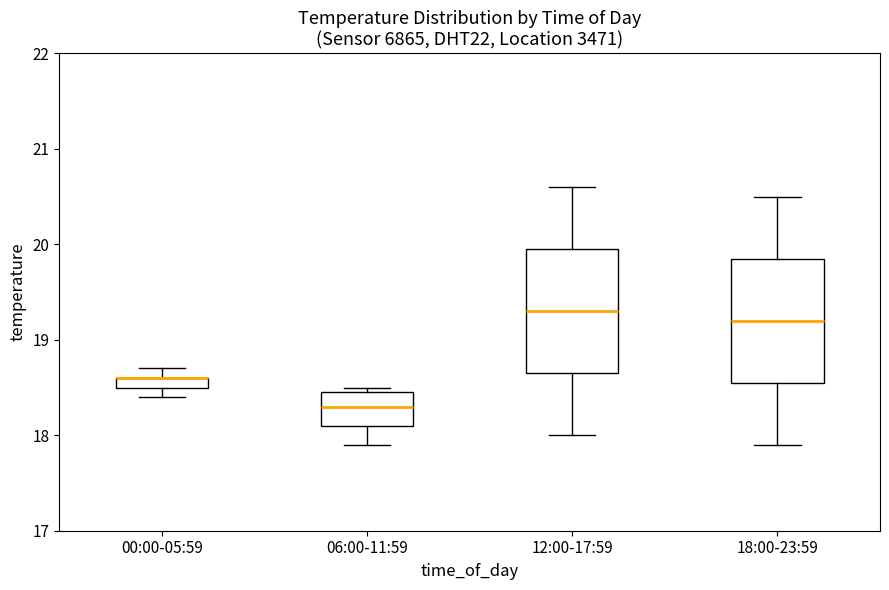

Where does the upper whisker of the box for 18:00-23:59 end on the y-axis? The values are not printed on the chart, so give them approximately, as read against the axis.

20.5